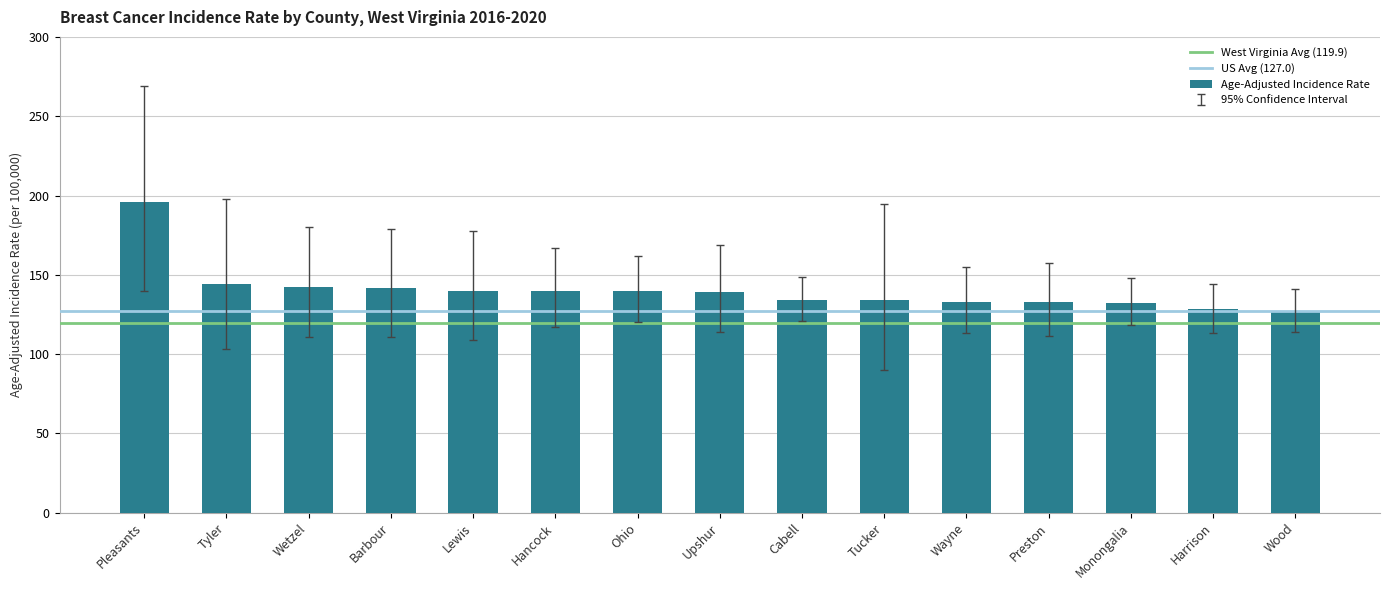

What position from the right is Tucker?

6